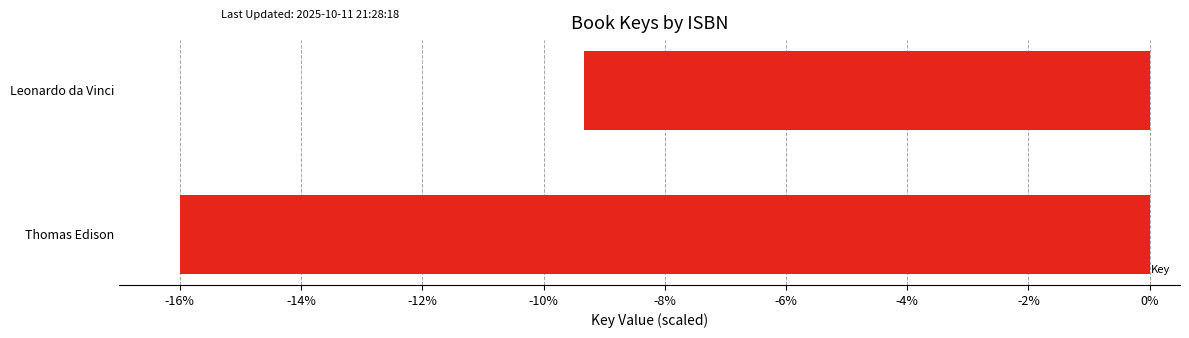

The value at Leonardo da Vinci is -14.4. True or false?

False